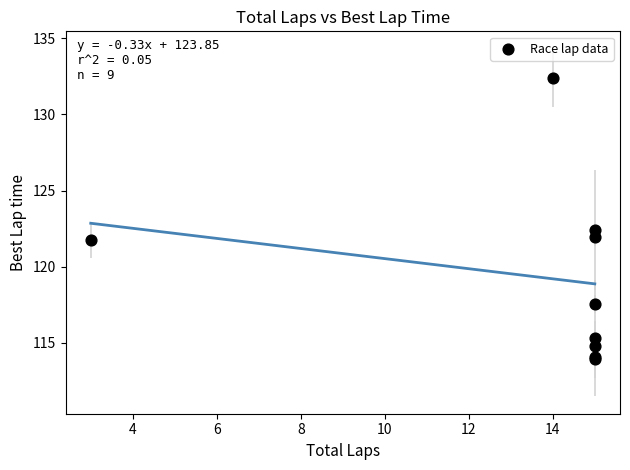

What Y value in the scatter plot is closest to 123?

122.4